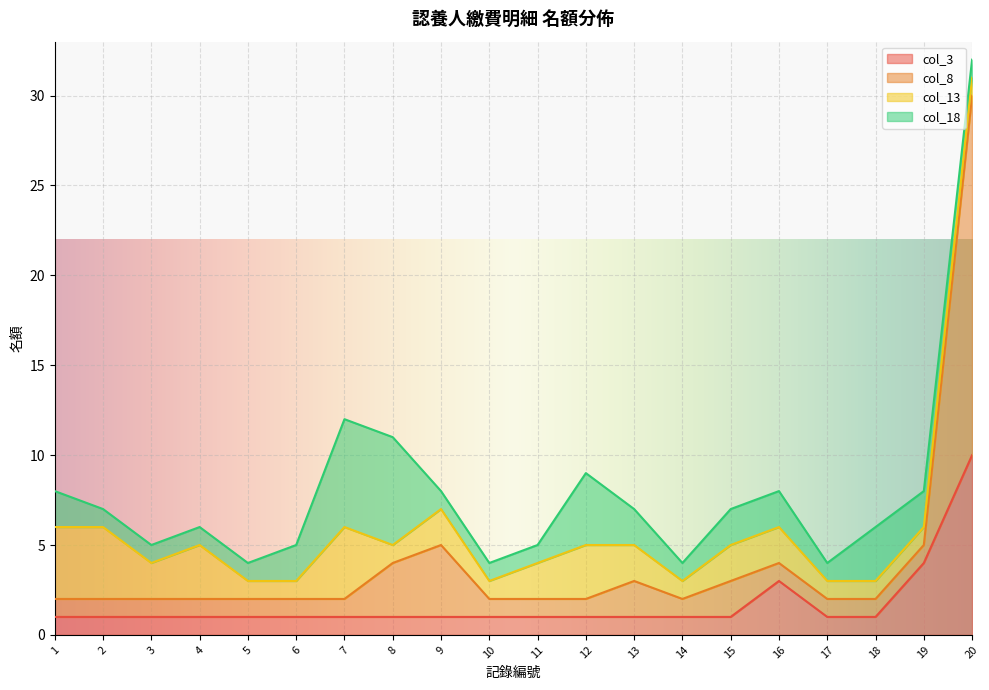

Where is col_3 nearest to the value 5?

19